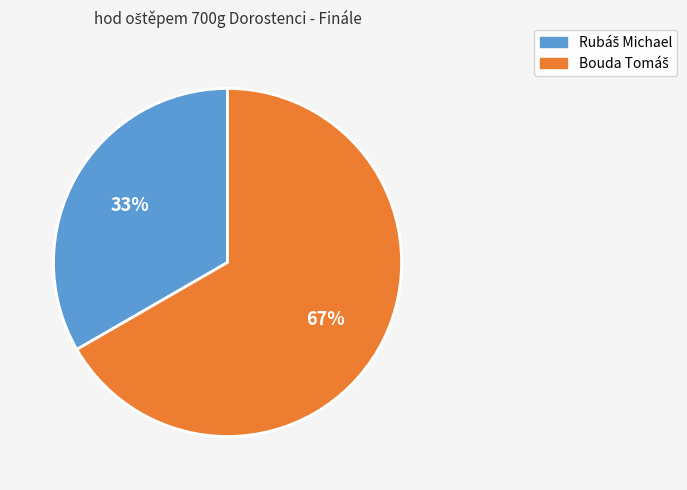

To the nearest percent, what is the average slice percentage?

50%